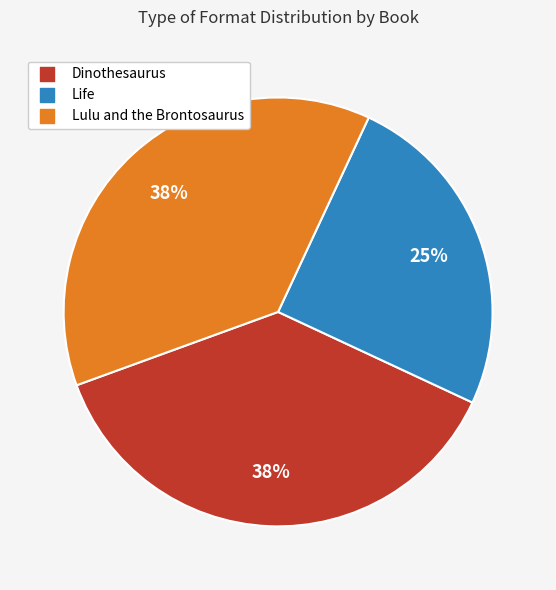

Combined, do Life and Lulu and the Brontosaurus account for over 50%?

Yes